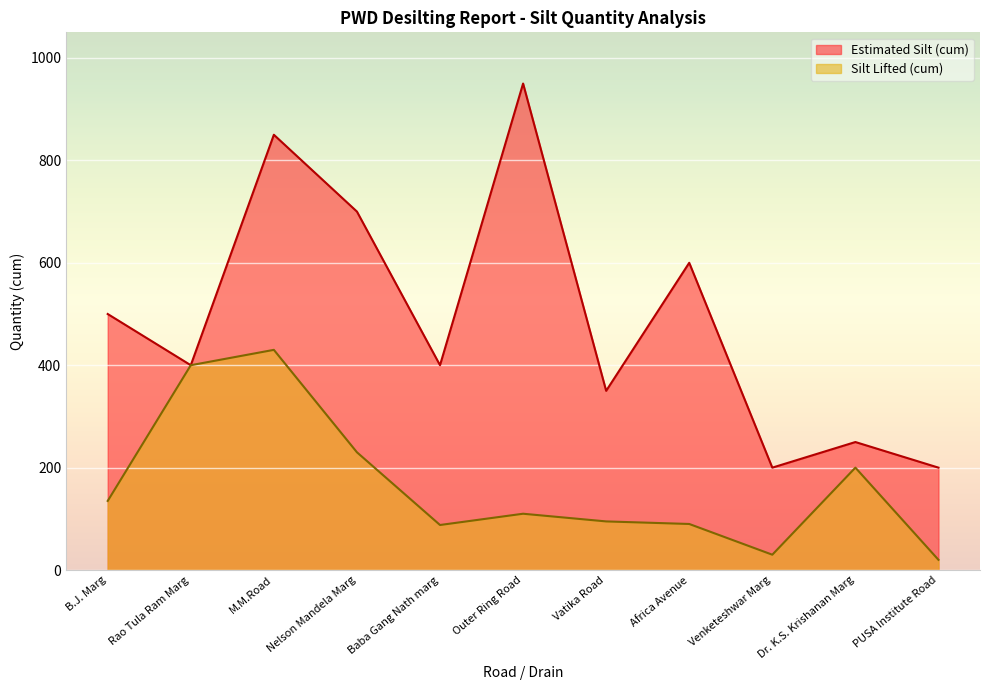

What is the average value of the Estimated Silt (cum) series?

491